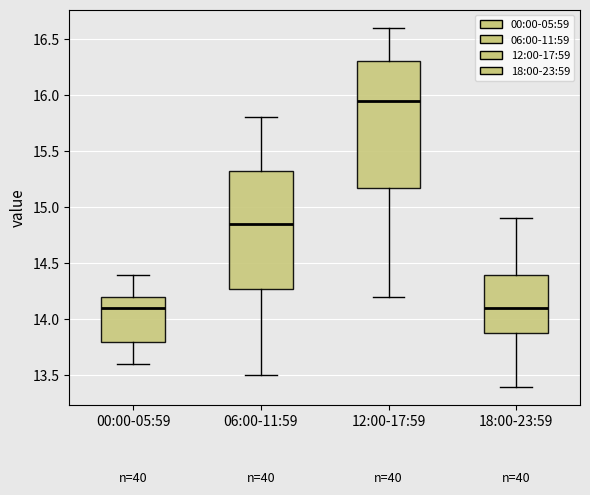

Reading left to right, transcribe this box plot: for each box, give where its median line is, the range the box spans, and where its two whiskers end, as read against the y-axis. The values are not printed on the chart, so give them approximately, as read against the axis.

00:00-05:59: median 14.10, box 13.80 to 14.20, whiskers 13.60 to 14.40
06:00-11:59: median 14.85, box 14.30 to 15.35, whiskers 13.50 to 15.80
12:00-17:59: median 15.95, box 15.20 to 16.30, whiskers 14.20 to 16.60
18:00-23:59: median 14.10, box 13.90 to 14.40, whiskers 13.40 to 14.90